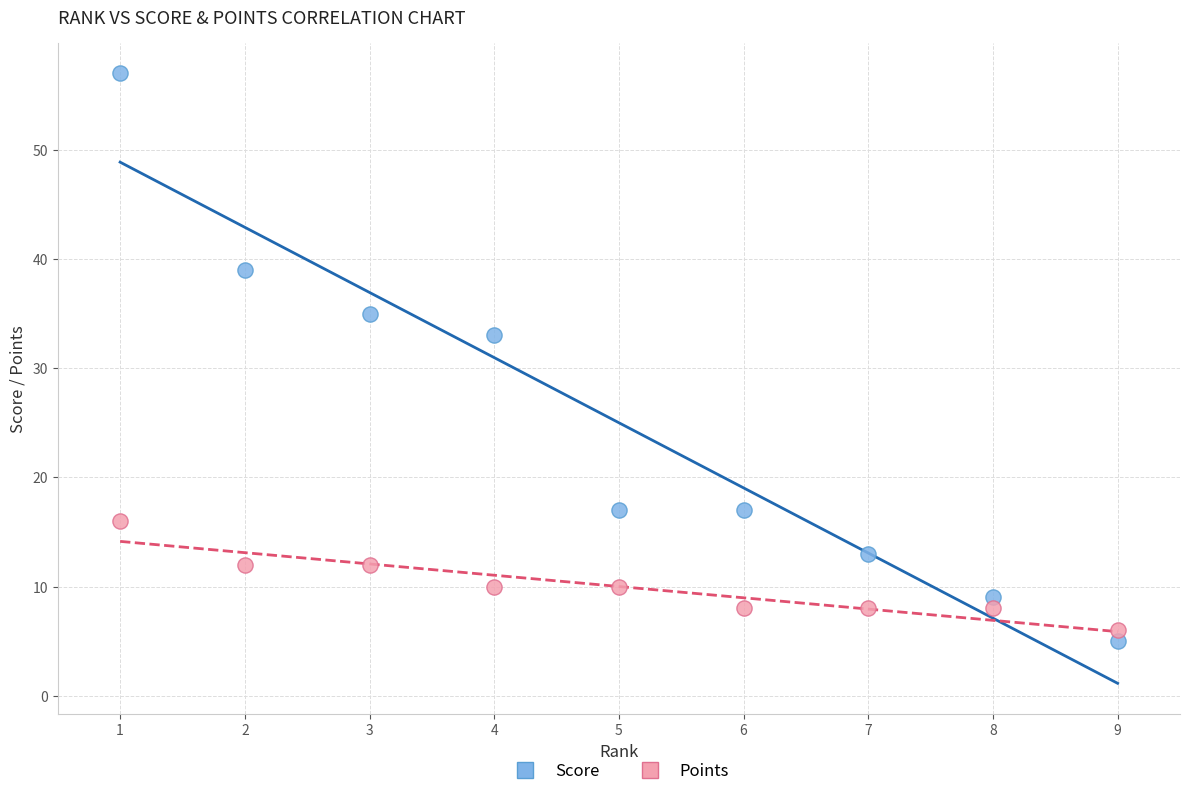

Which series contains the highest Y value?

Score